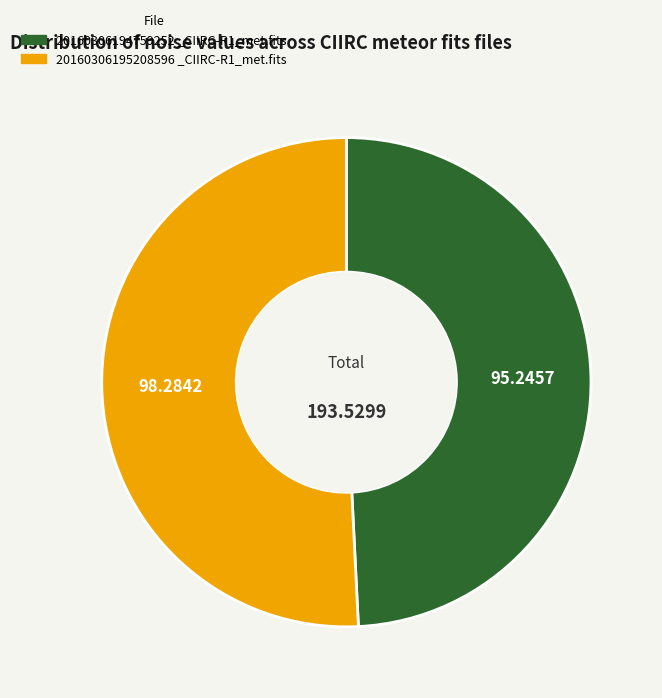

Does any single category account for the majority?

Yes